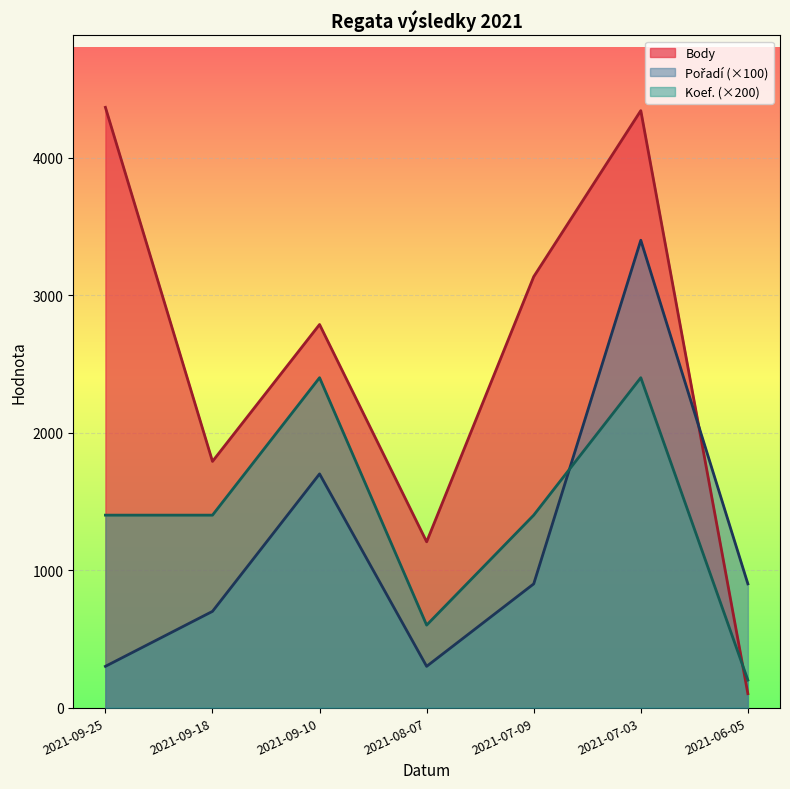

Is the value of Body at 2021-07-03 greater than the value of Koef. at 2021-09-25?

Yes